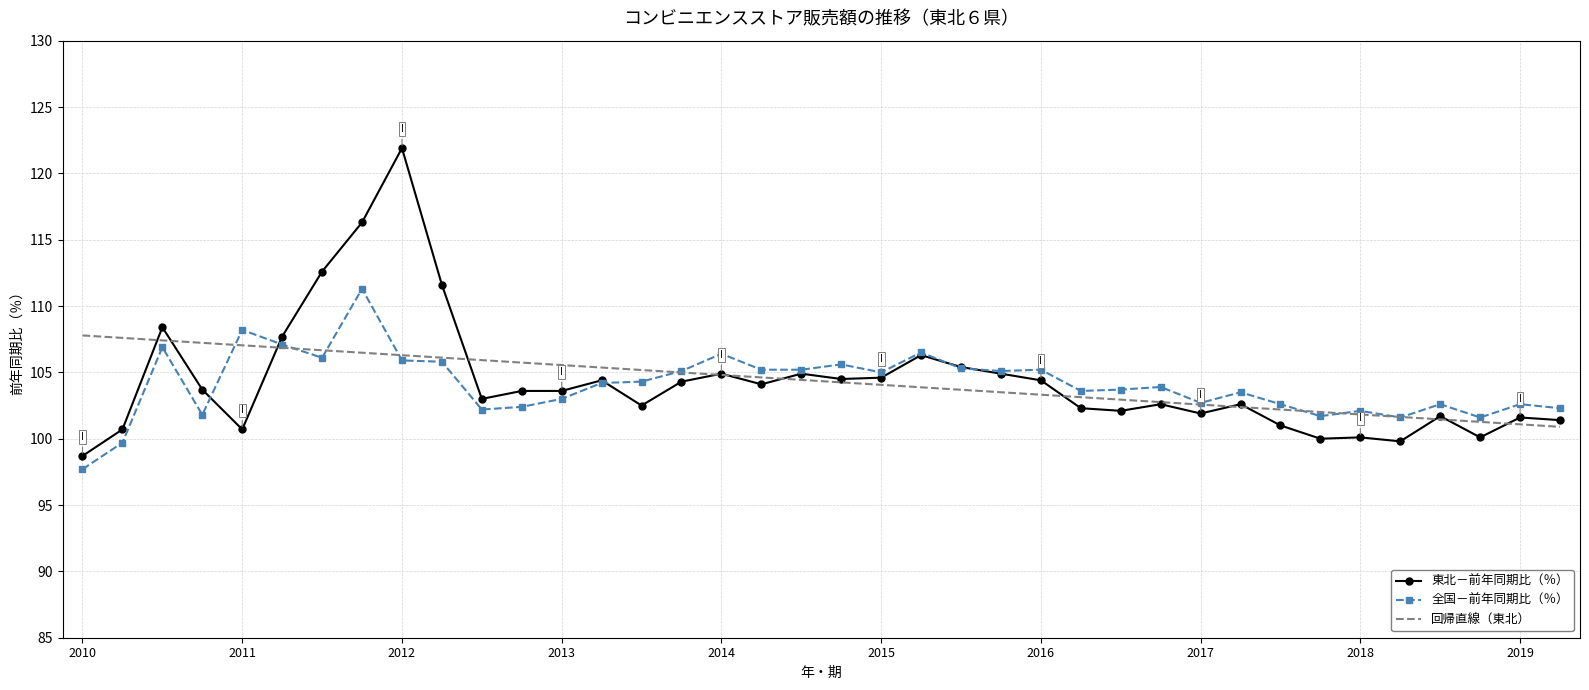

What is the maximum value for 東北－前年同期比（％）?

121.9